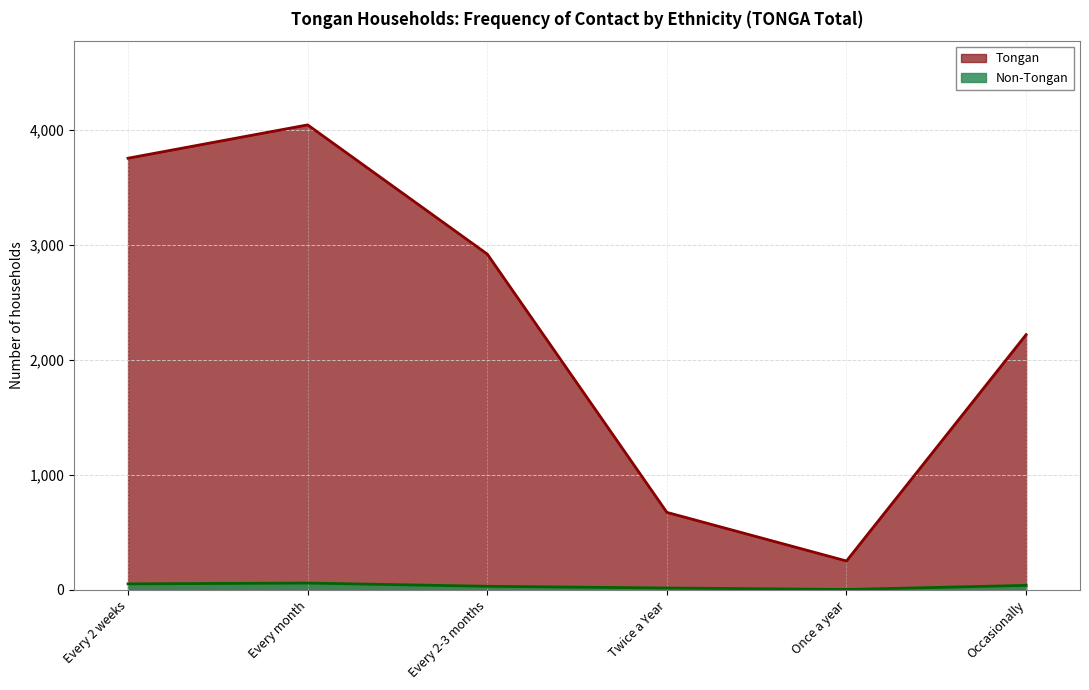

Where is the first local maximum for Tongan?

Every month